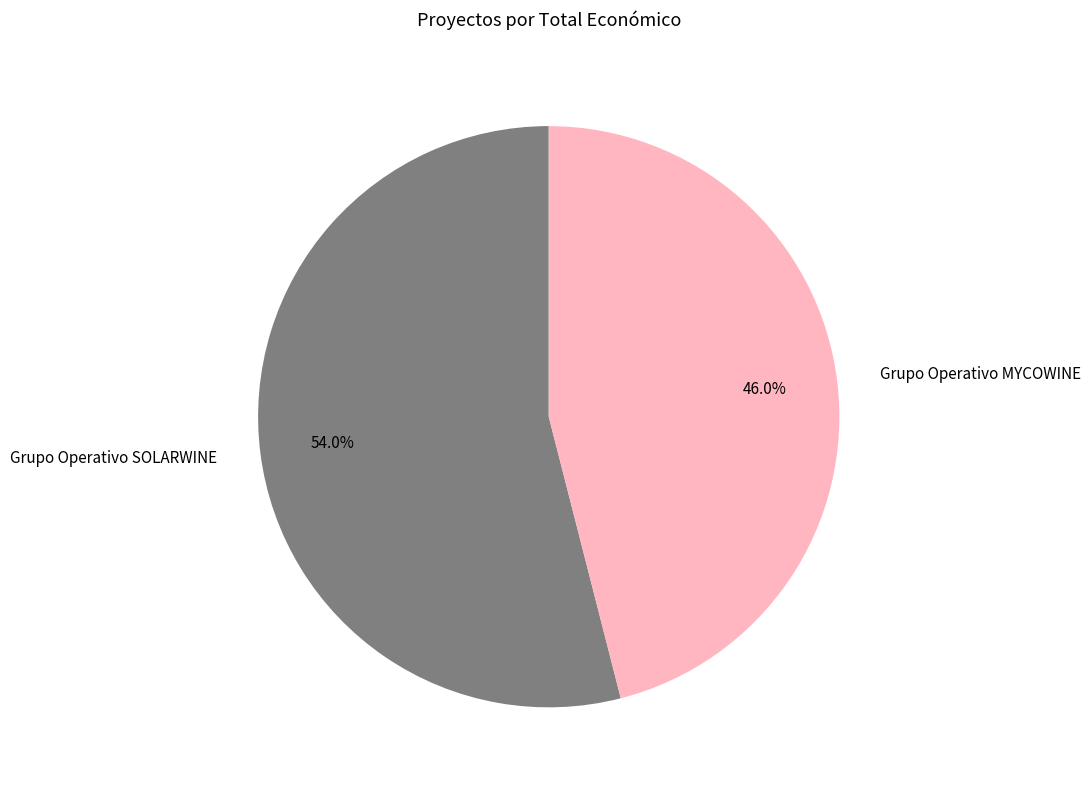

Is it true that Grupo Operativo SOLARWINE is 54% of the pie?

True